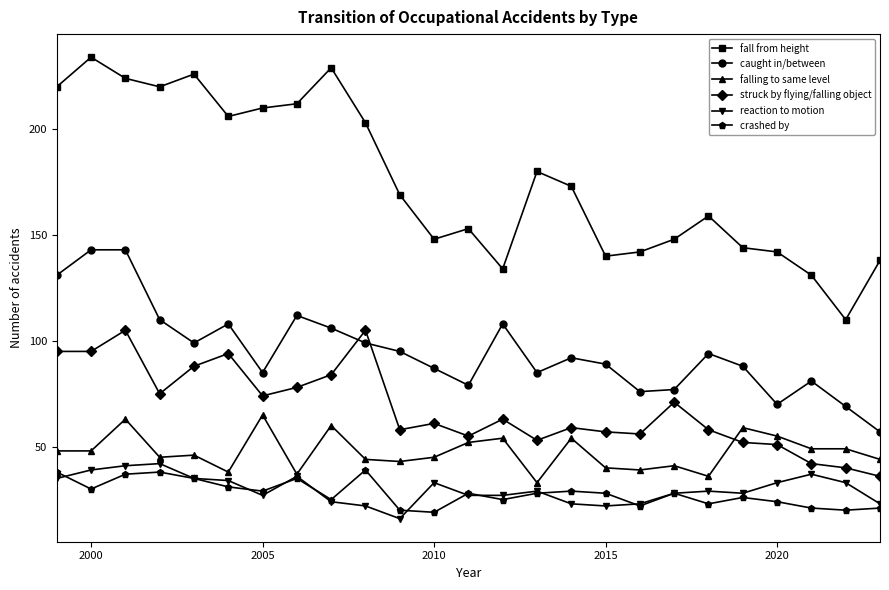

True or false: caught in/between has more than 0 interior local peaks.

True